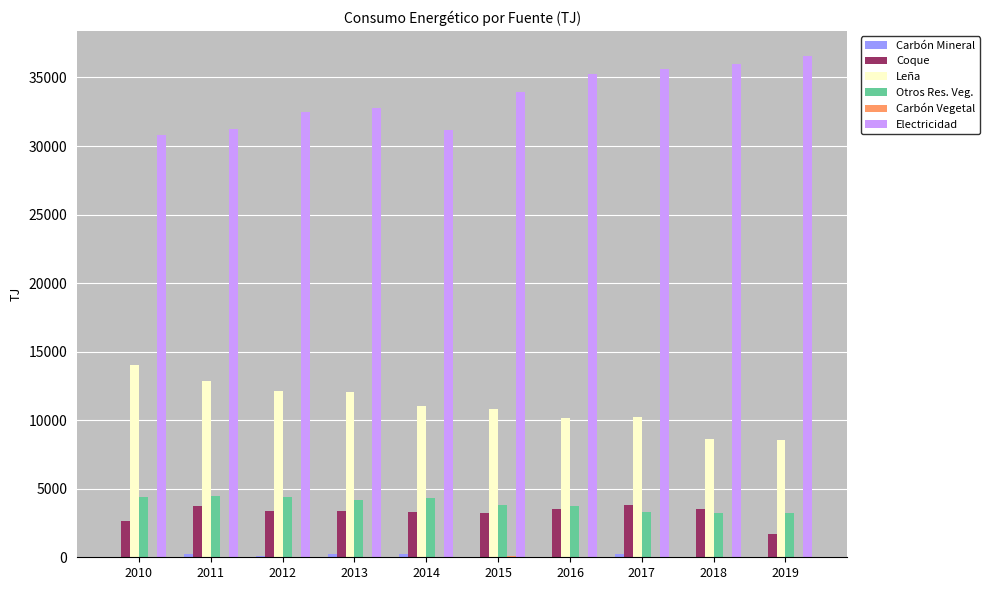

Count the number of categories in the chart.

10